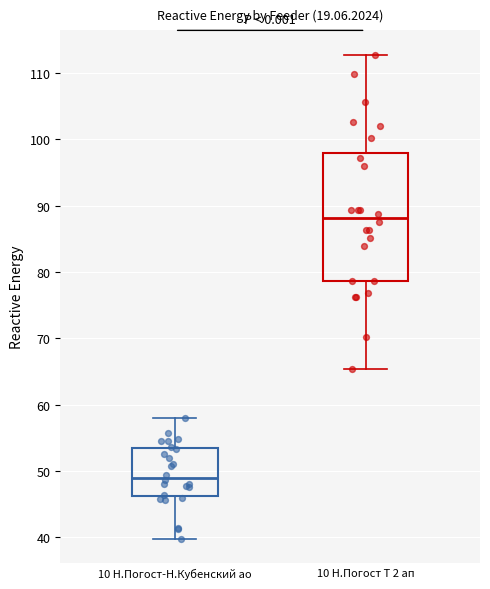

Which box's median line is the lowest?

10 Н.Погост-Н.Кубенский ао